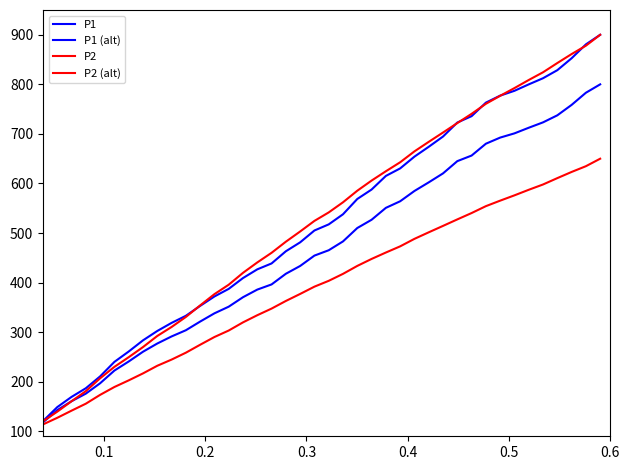

Which series has the largest range (max minus min)?

P2